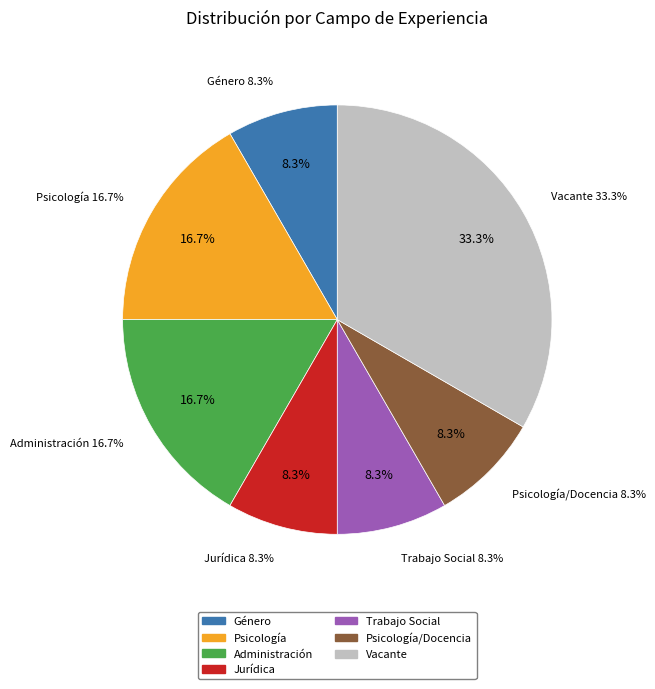

How many slices are in this pie chart?

7